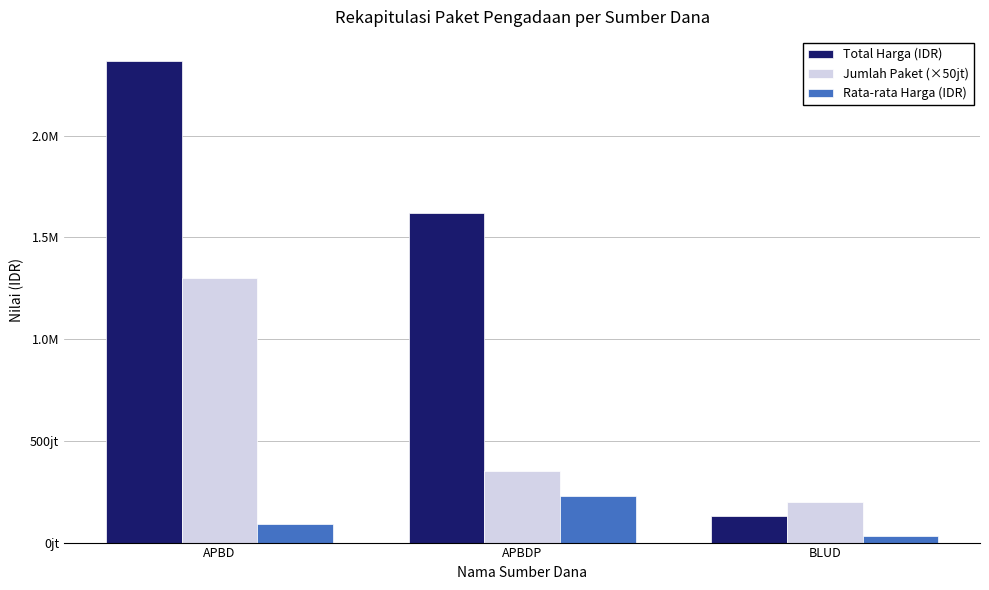

What is the smallest value displayed?

32447750